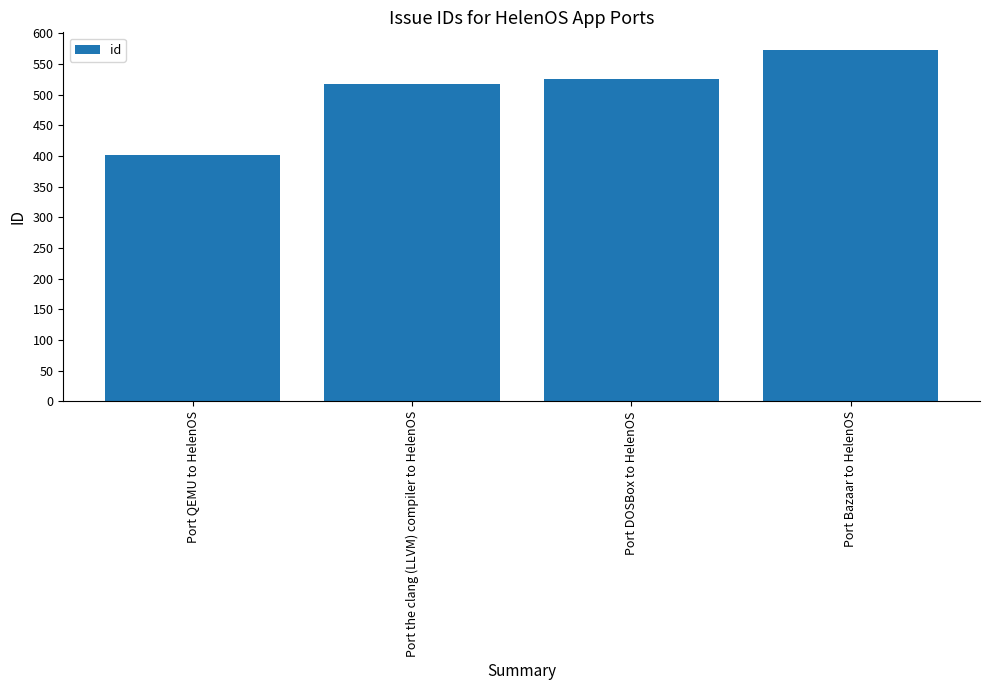

How many bars are there in total?

4